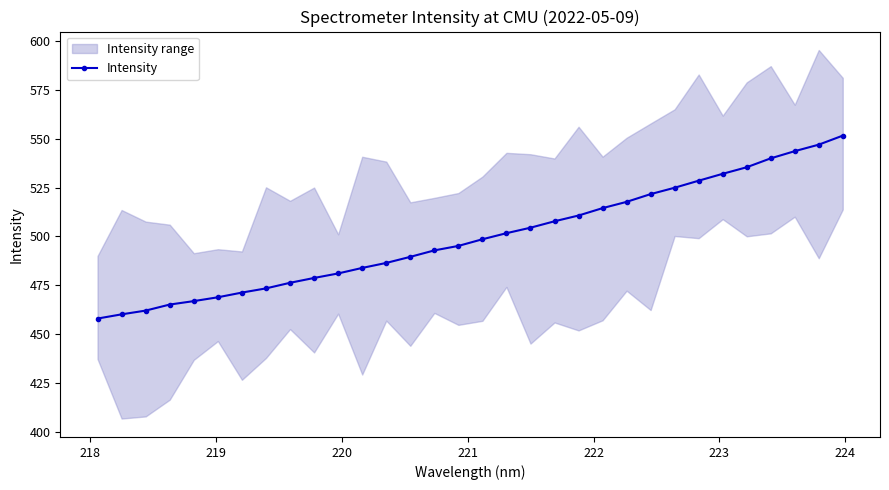

What is the maximum value for Intensity?

551.6